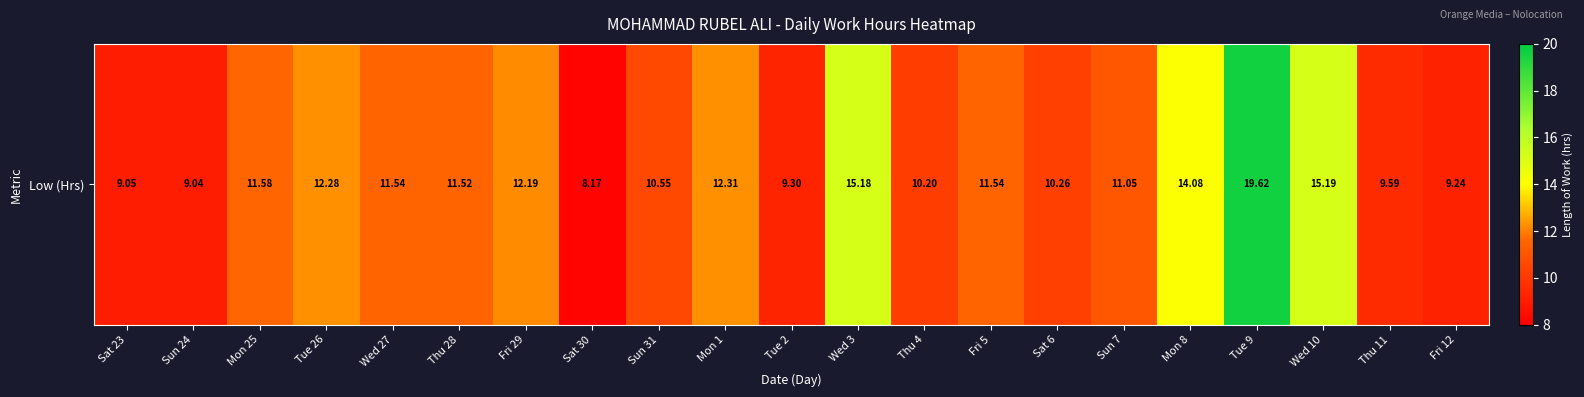

Reading left to right, list all the values displayed in this chart.

Sat 23=9.1	Sun 24=9.0	Mon 25=11.6	Tue 26=12.3	Wed 27=11.5	Thu 28=11.5	Fri 29=12.2	Sat 30=8.2	Sun 31=10.6	Mon 1=12.3	Tue 2=9.3	Wed 3=15.2	Thu 4=10.2	Fri 5=11.5	Sat 6=10.3	Sun 7=11.1	Mon 8=14.1	Tue 9=19.6	Wed 10=15.2	Thu 11=9.6	Fri 12=9.2